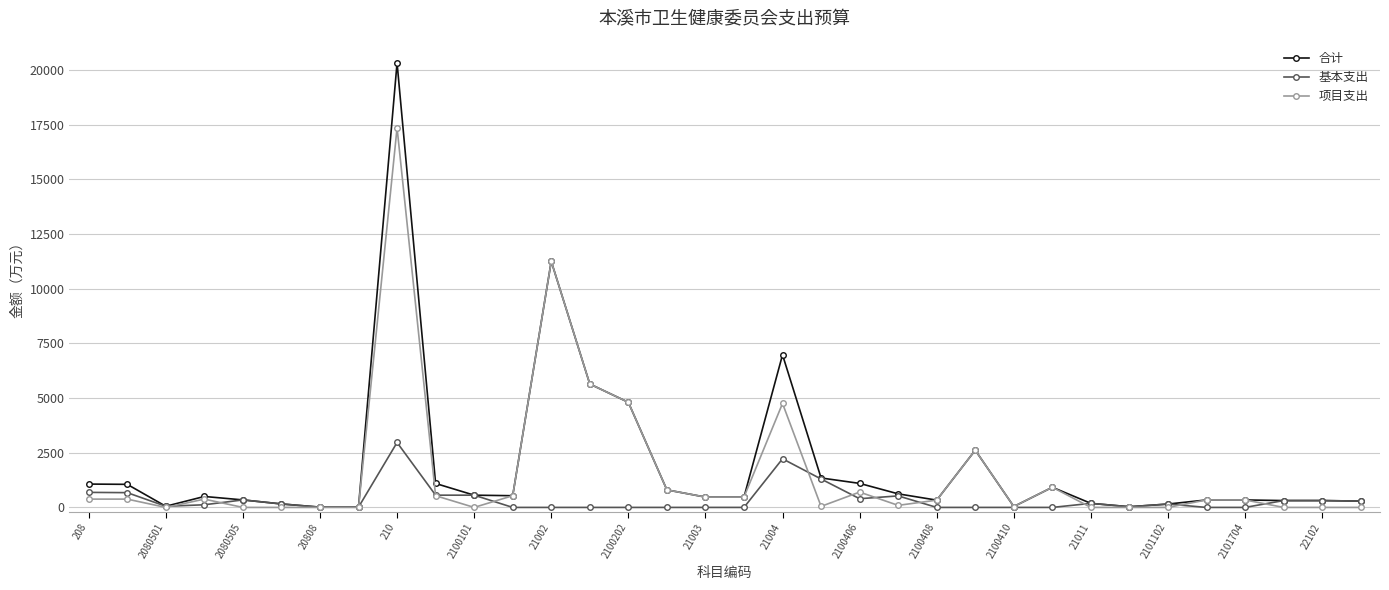

List the series in order of their peak value, lowest first.

基本支出, 项目支出, 合计